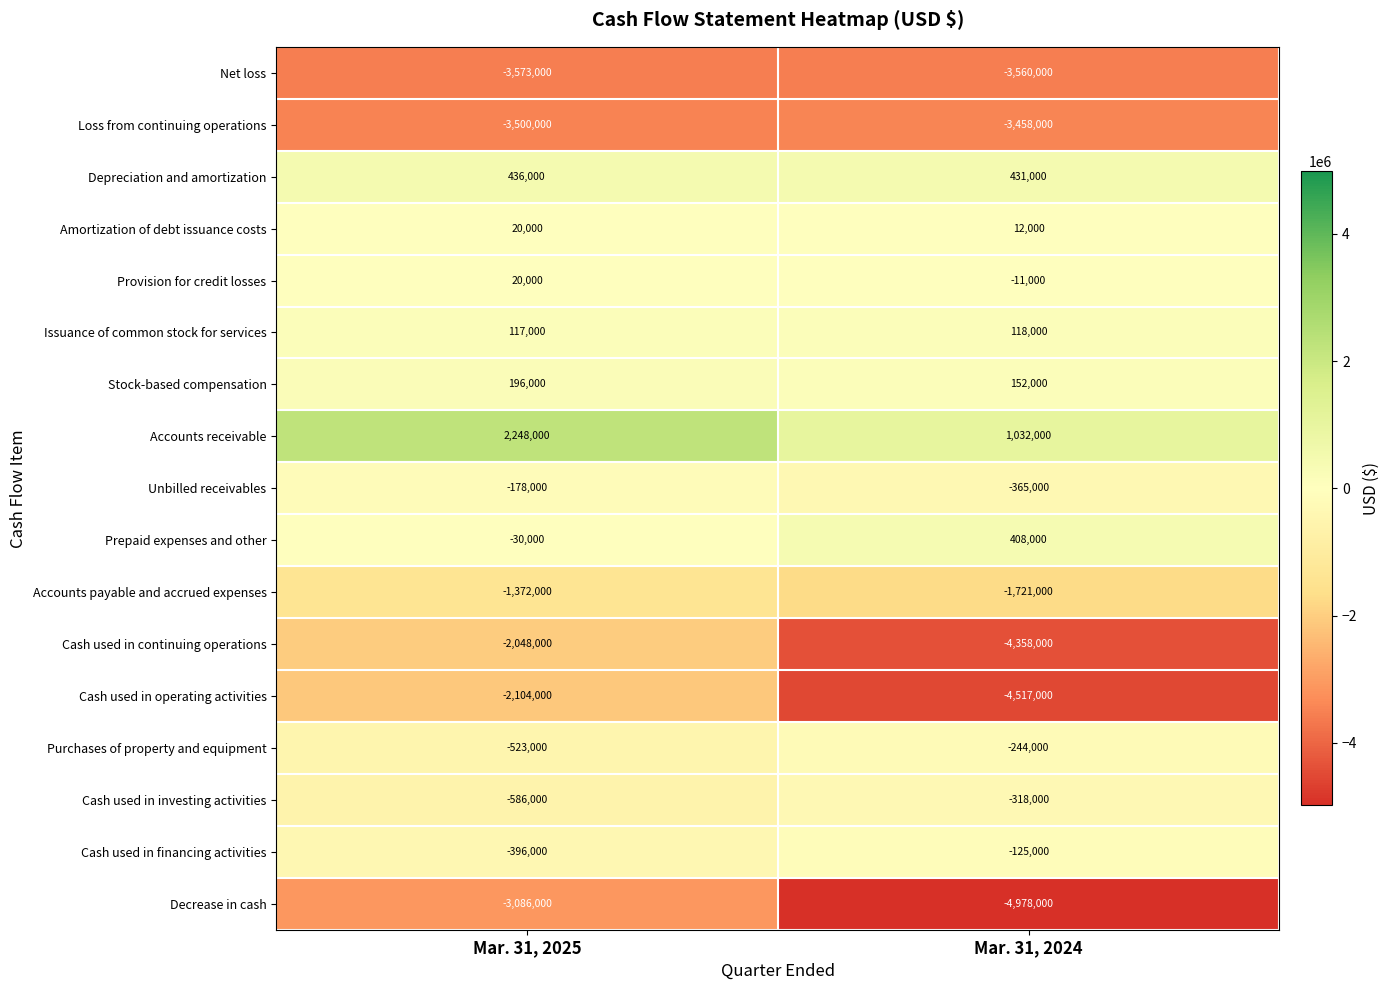

Which label corresponds to the smallest value in the chart?

Mar. 31, 2024